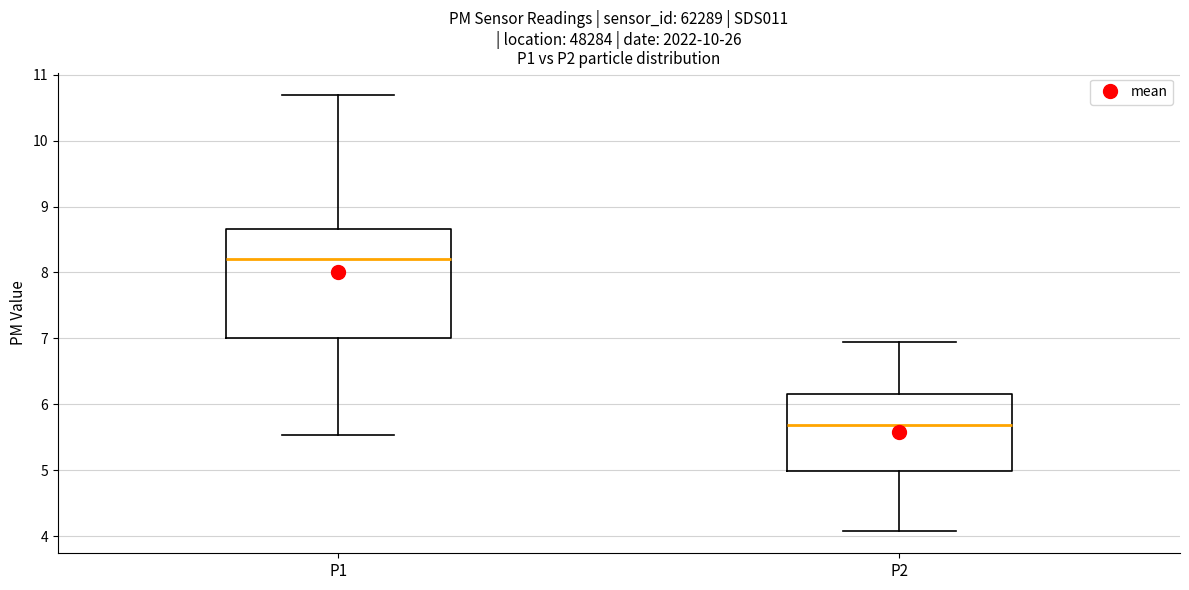

Comparing the boxes themselves (not the whiskers), which one is the tallest?

P1